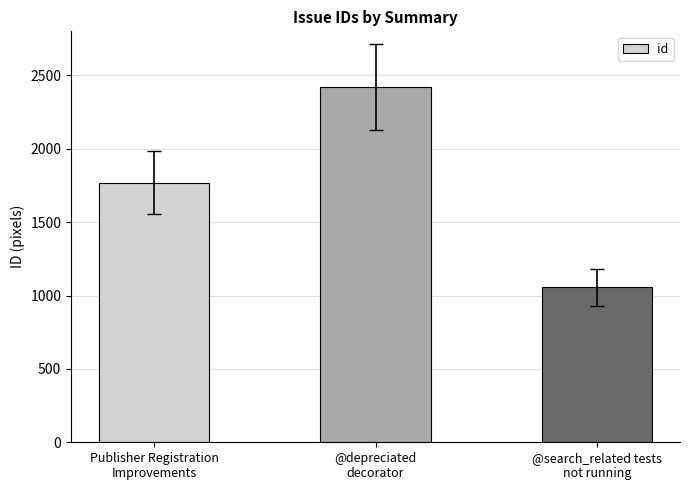

The chart shows a value of 1055 at @search_related tests
not running. True or false?

True